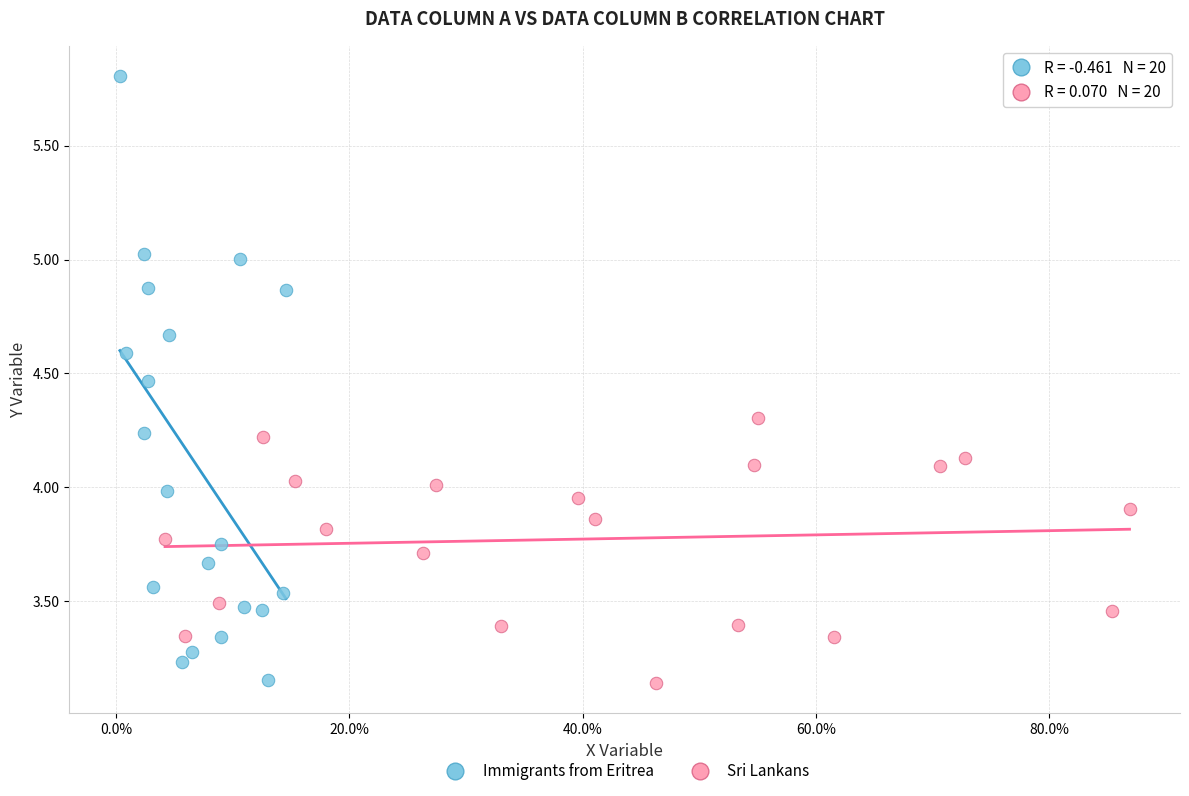

Which series contains the highest Y value?

Immigrants from Eritrea